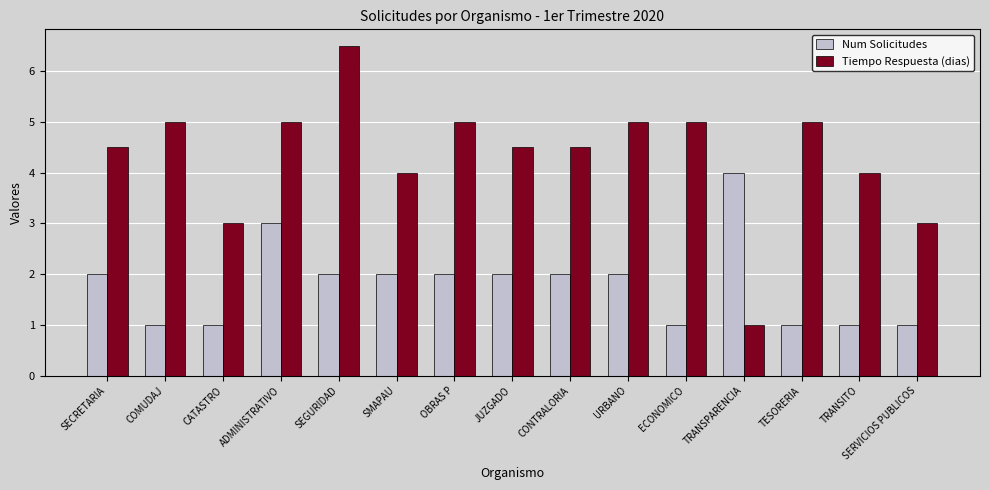

What position from the right is CATASTRO?

13